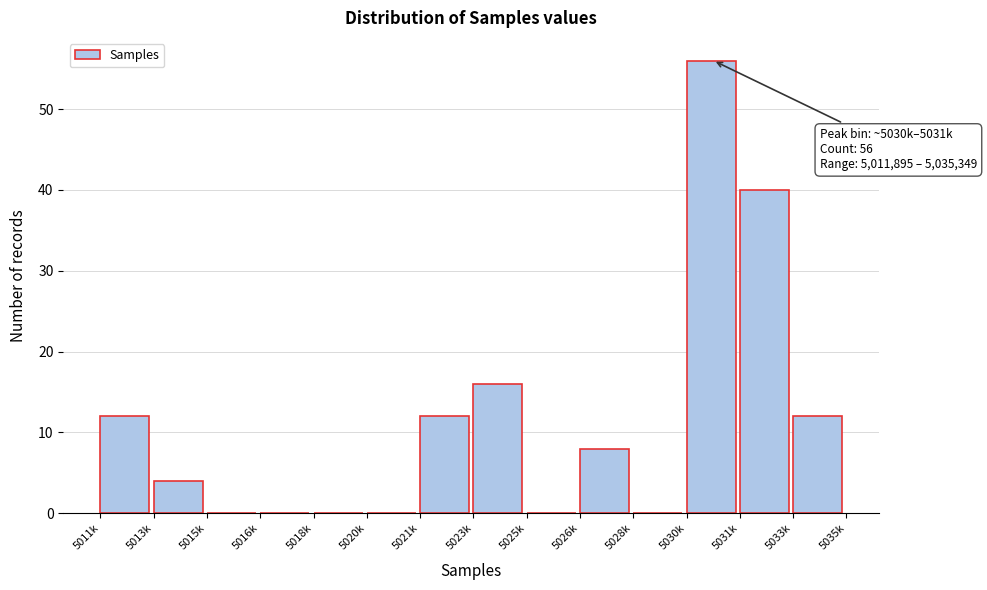

Reading left to right, list all the values displayed in this chart.

5011k=12	5013k=4	5015k=0	5016k=0	5018k=0	5020k=0	5021k=12	5023k=16	5025k=0	5026k=8	5028k=0	5030k=56	5031k=40	5033k=12